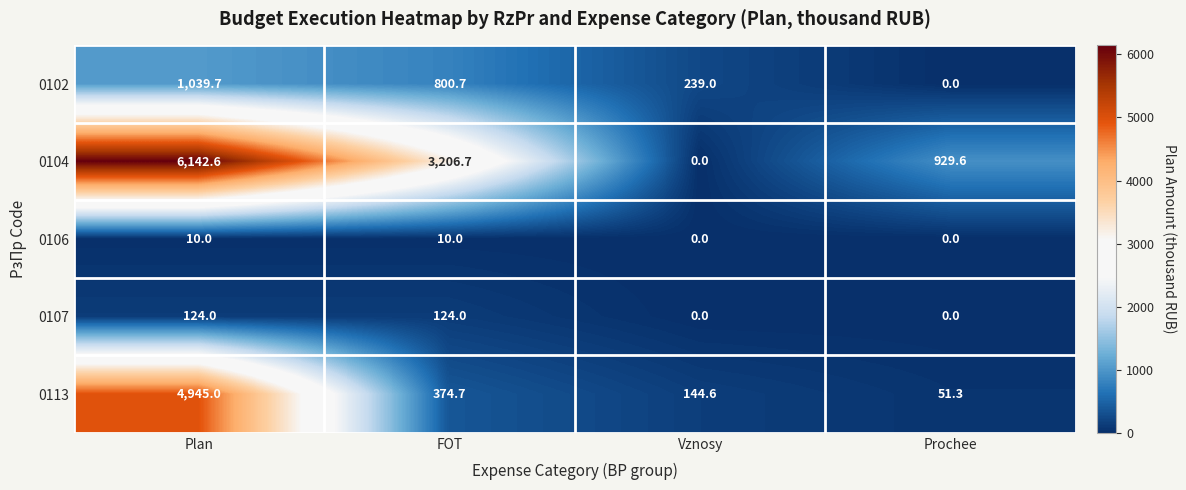

What is the greatest value displayed?

6142.6